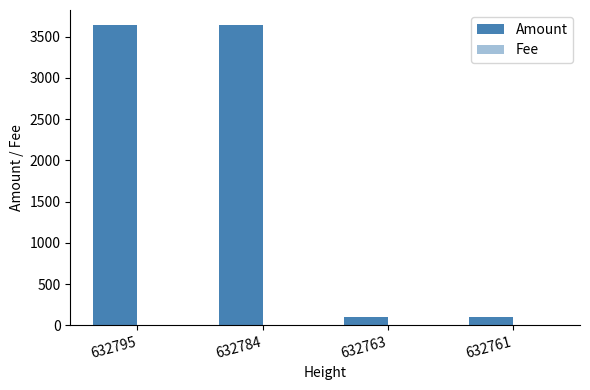

Which series has the largest total across all categories?

Amount